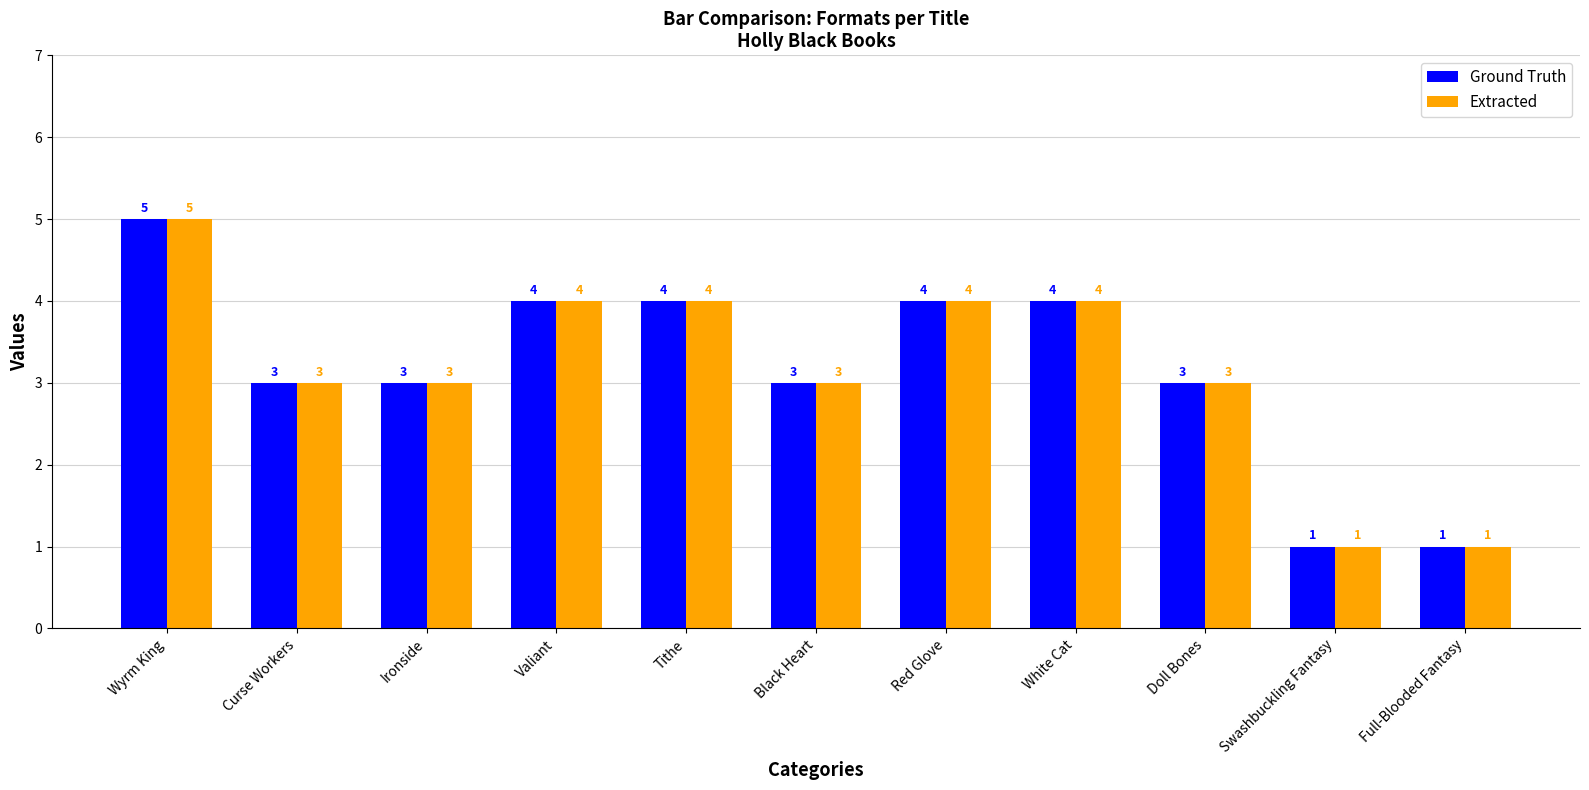

How many data points in Ground Truth are less than 3?

2